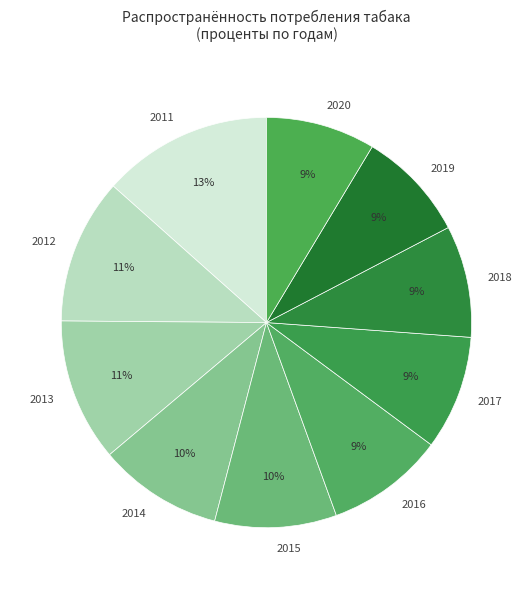

Is the sum of 2020 and 2015 greater than half?

No